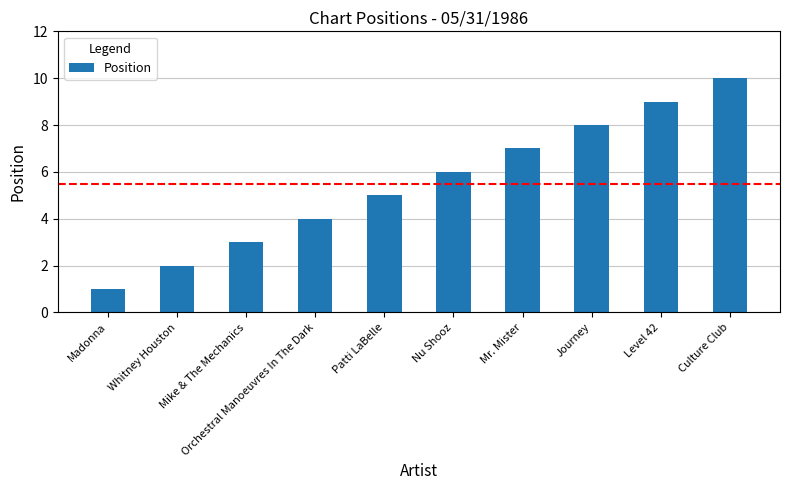

How many values are below 6?

5